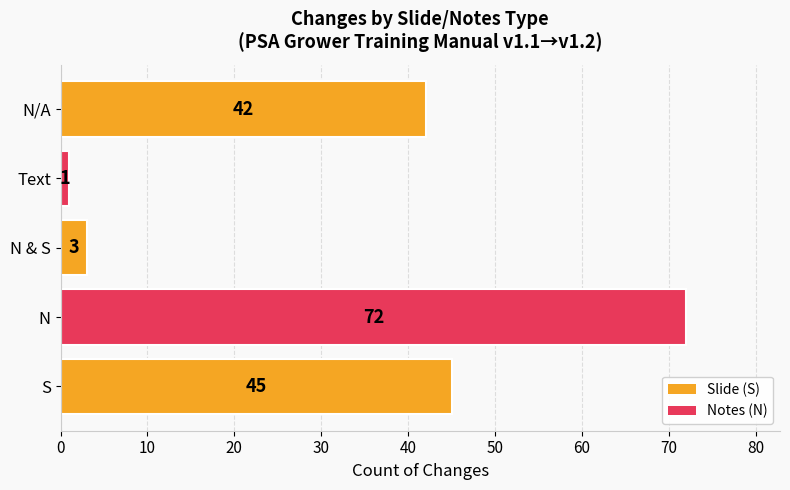

The chart shows a value of 125 at N. True or false?

False